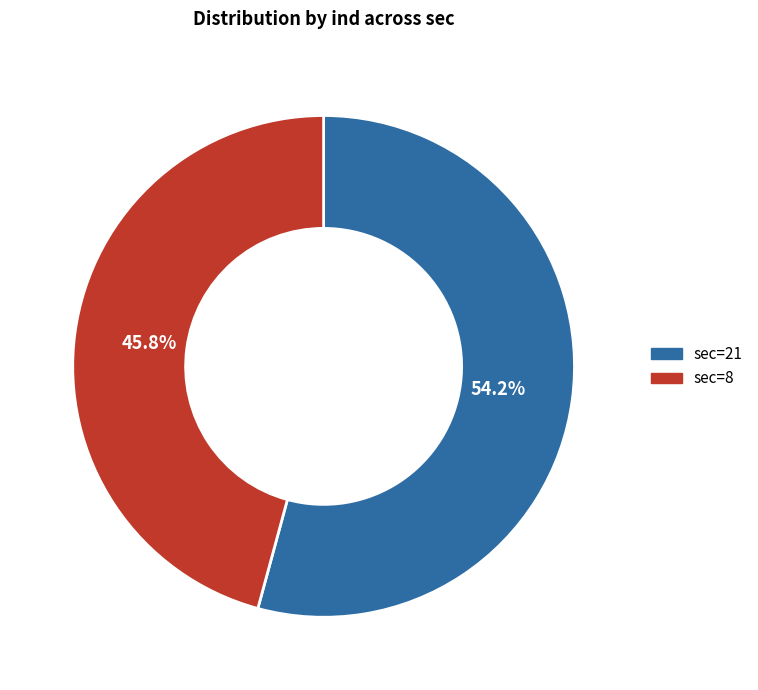

Rank the categories by value from lowest to highest.

sec=8, sec=21